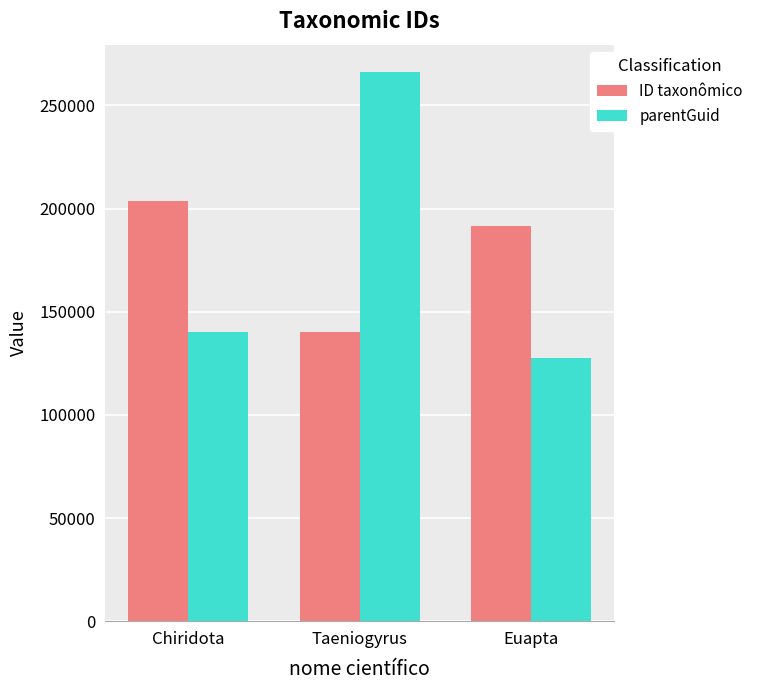

What is the maximum value for ID taxonômico?

203857